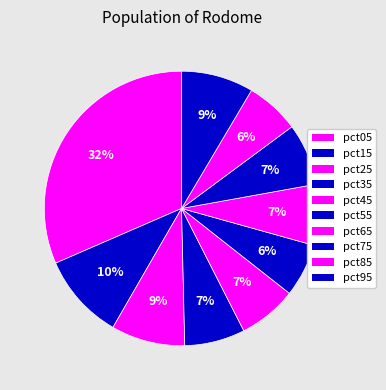

Which slice is the smallest?

pct55